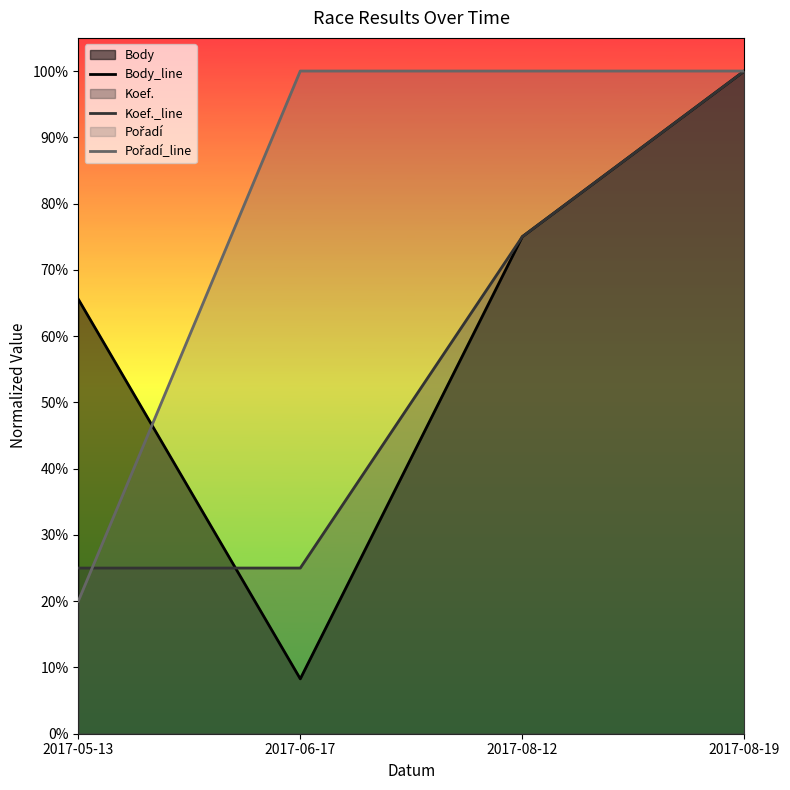

What is the label of the 2nd point from the left?

2017-06-17